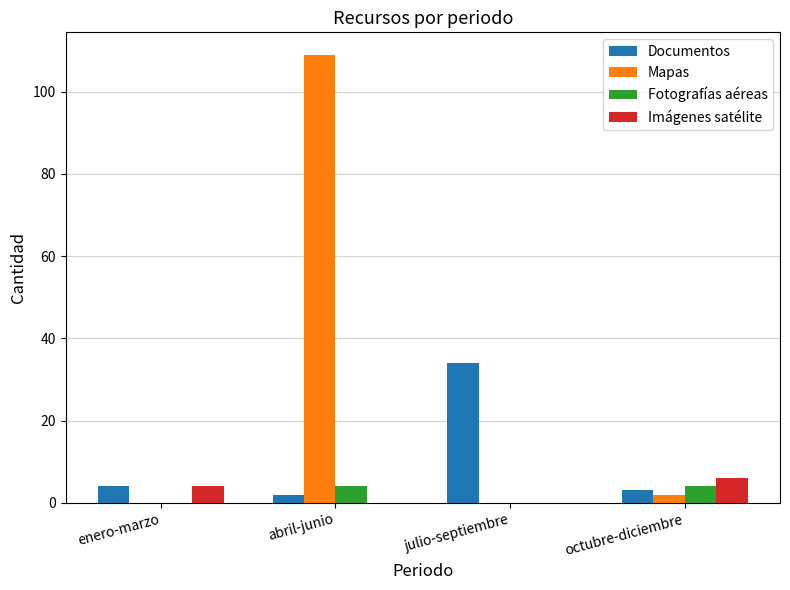

Which label corresponds to the largest value in the chart?

abril-junio